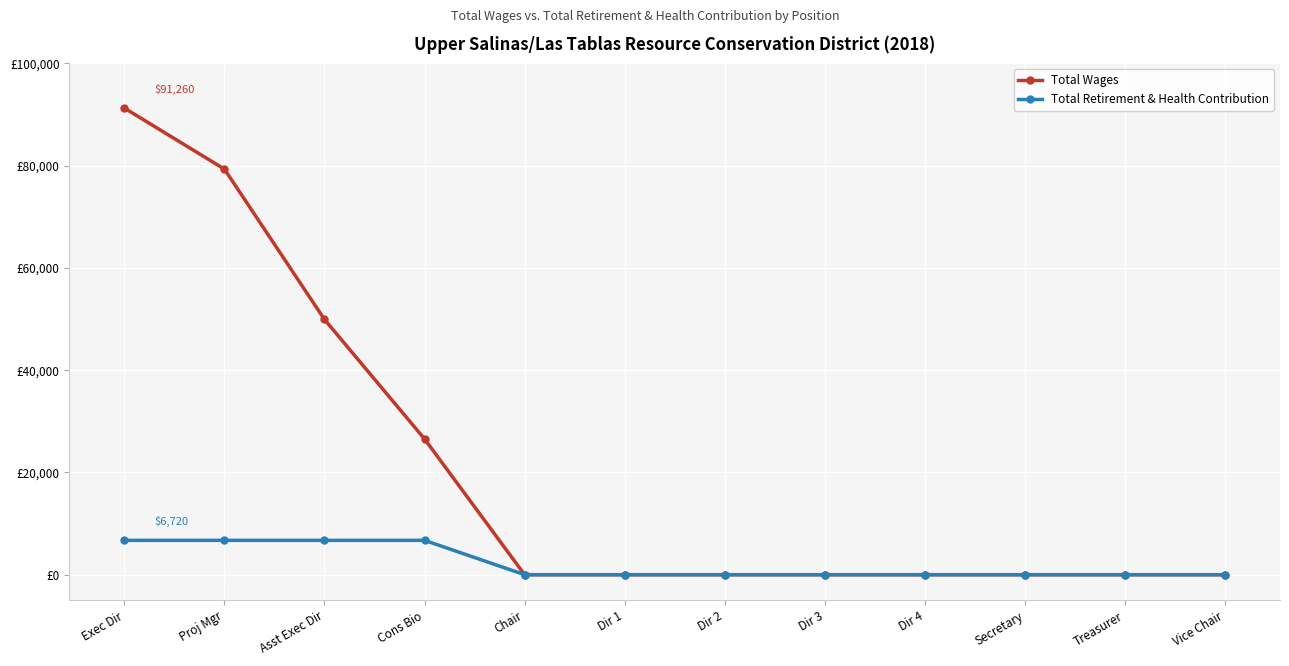

What are all the series names shown in the legend?

Total Wages, Total Retirement & Health Contribution